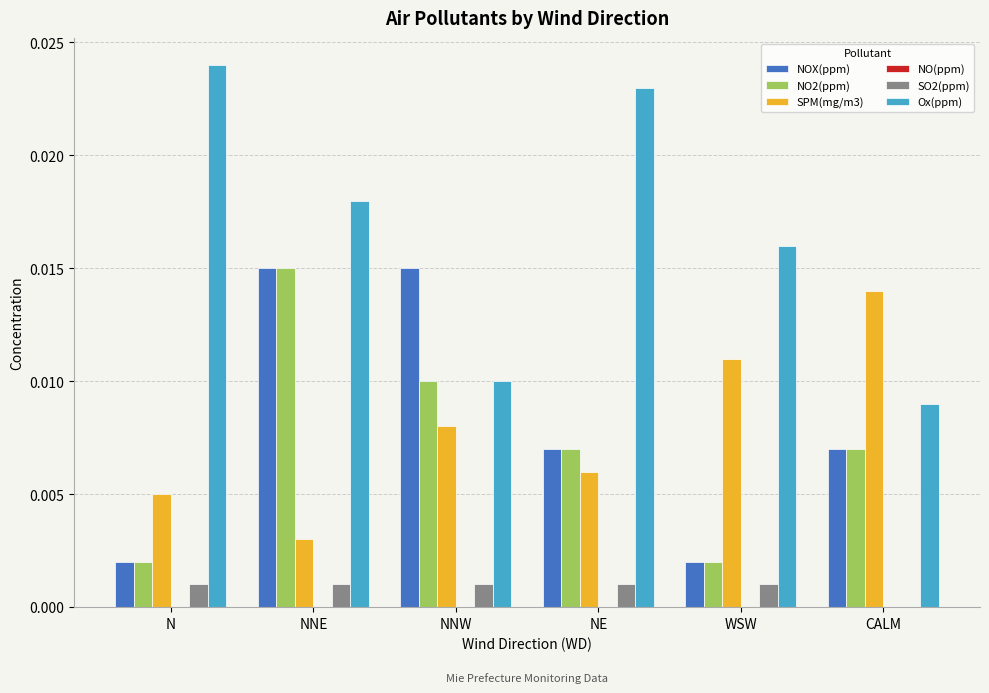

At which category is the sum across all series the highest?

NNE